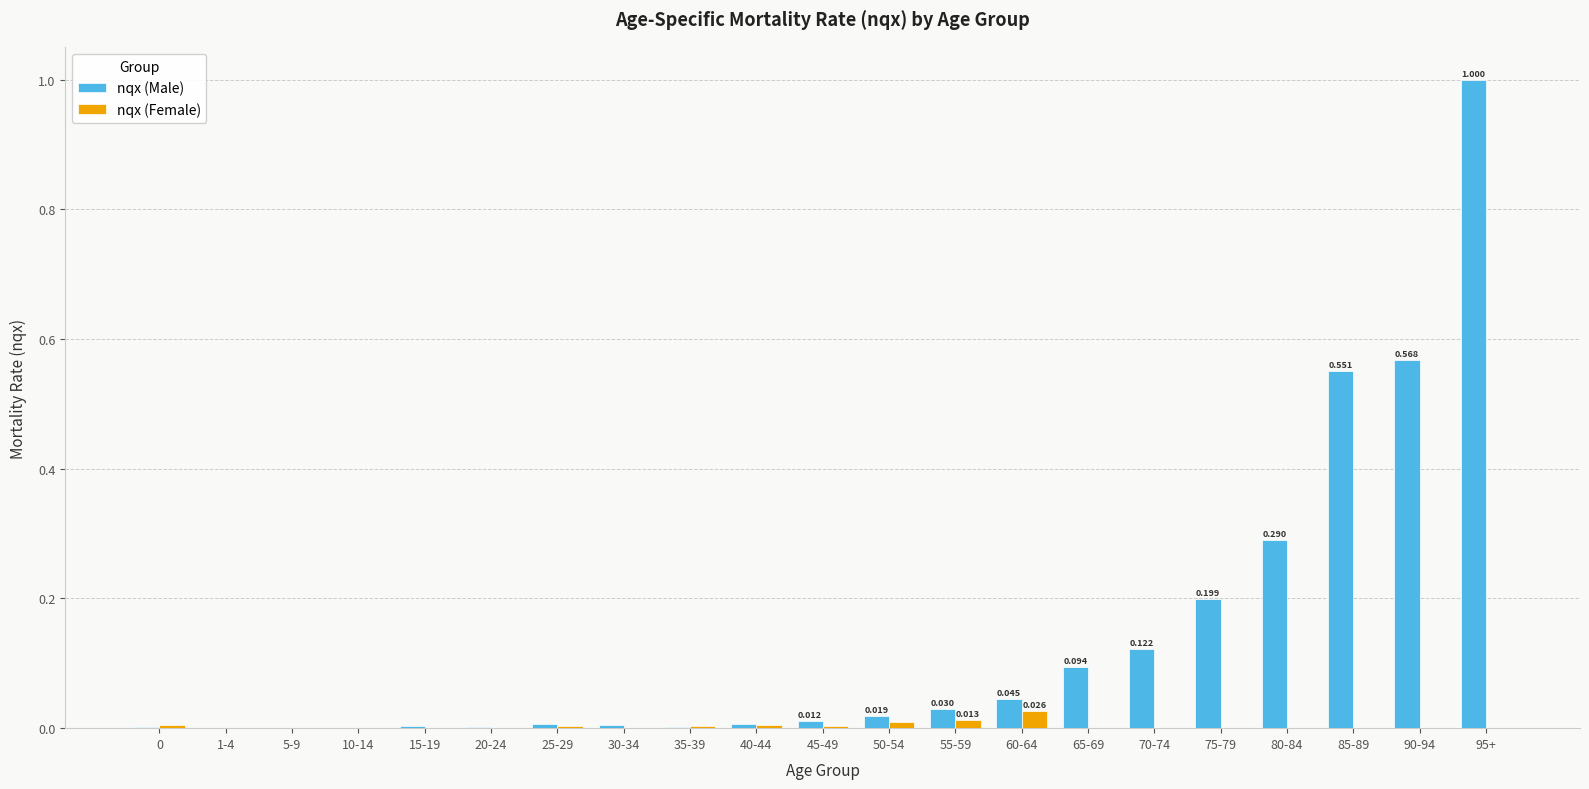

Between 30-34 and 80-84, which series saw the biggest shift?

nqx (Male)